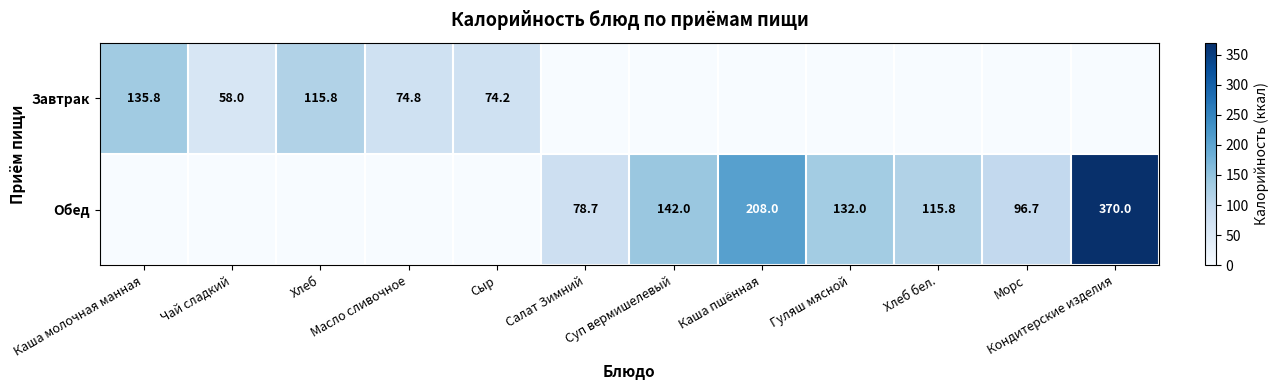

Is it true that Обед equals 96.7 at Морс?

True